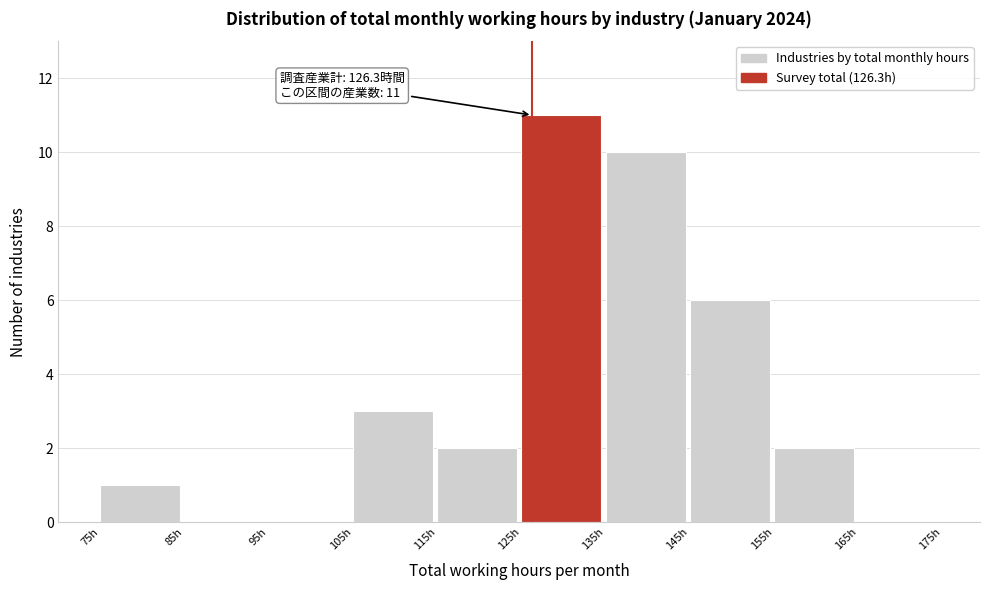

Over which range of the x-axis is the bar tallest?

125 to 135